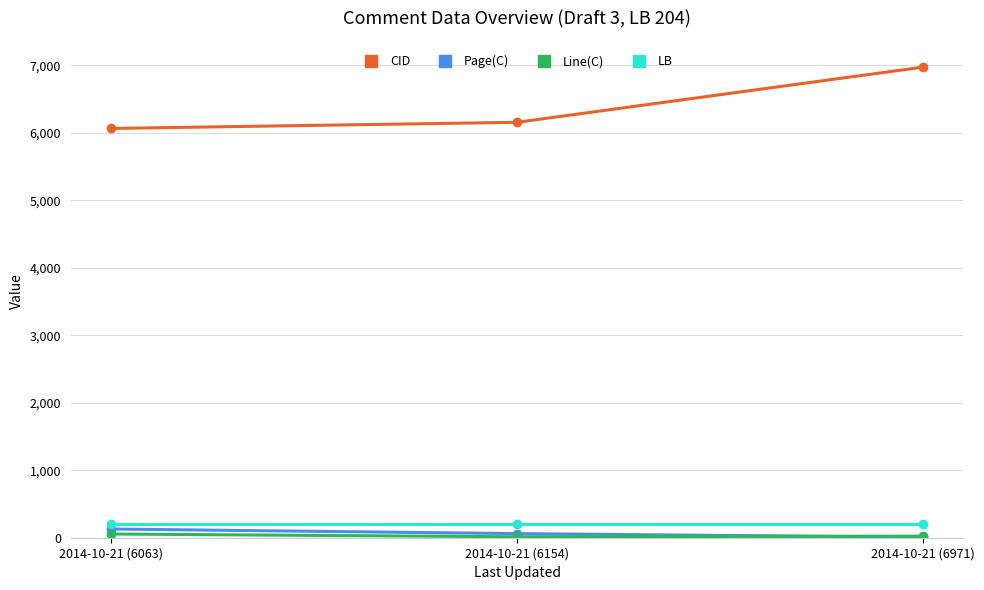

What position from the left is 2014-10-21 (6971)?

3